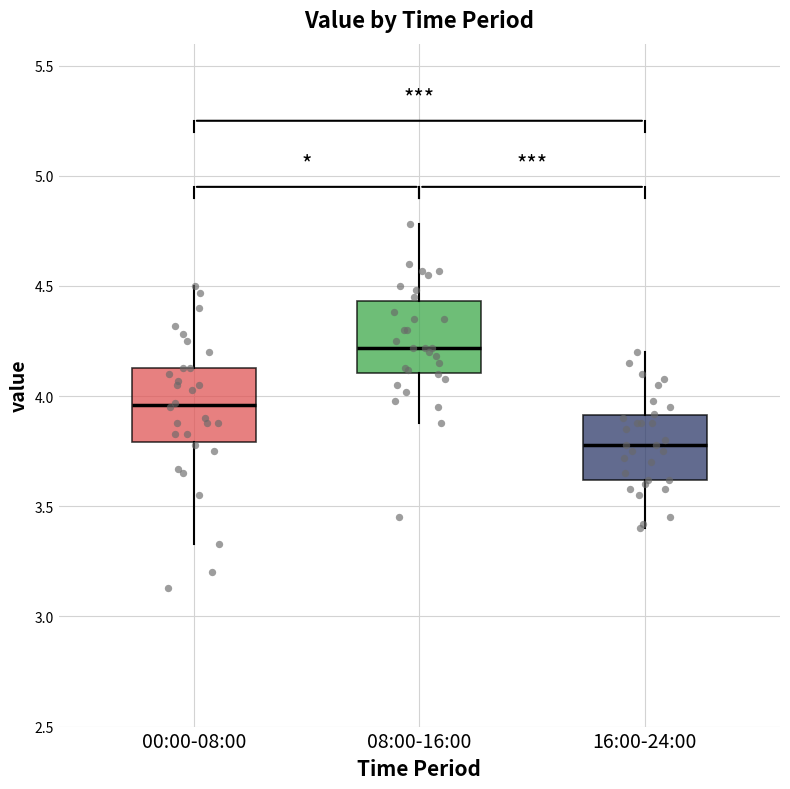

Where is the upper edge of the box for 08:00-16:00 on the y-axis? The values are not printed on the chart, so give them approximately, as read against the axis.

4.45